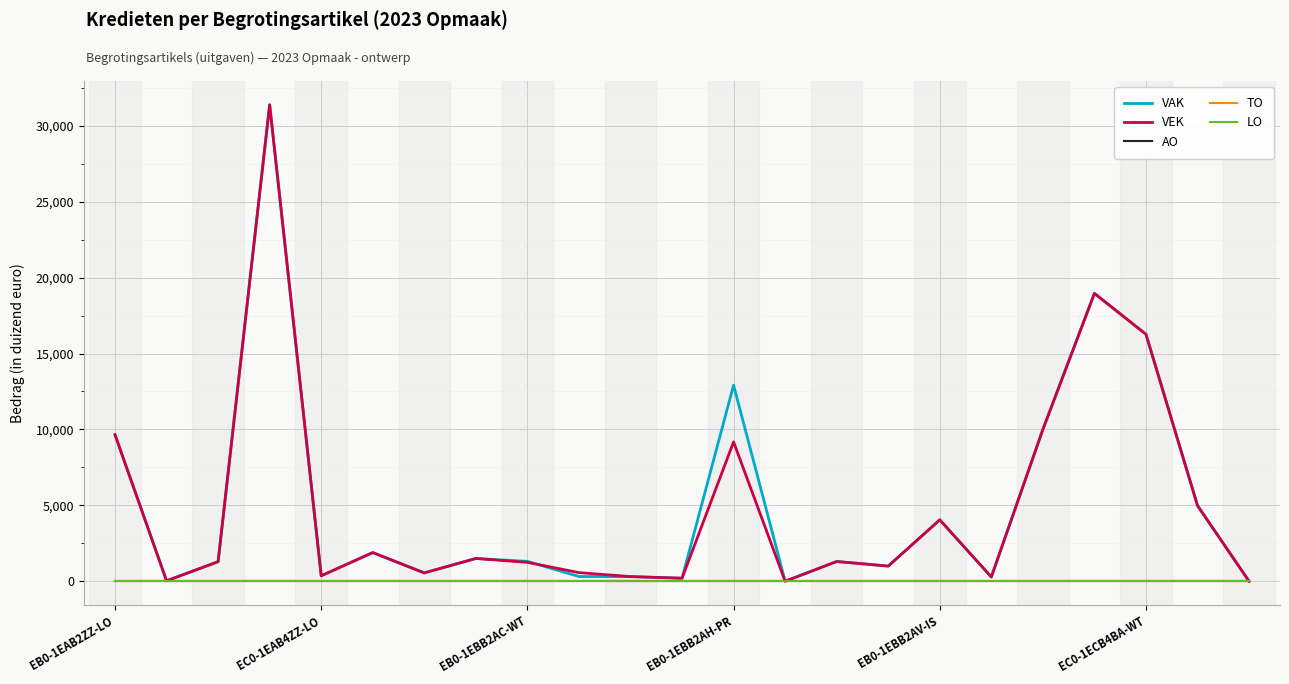

Does the chart display data point markers on the line(s)?

No